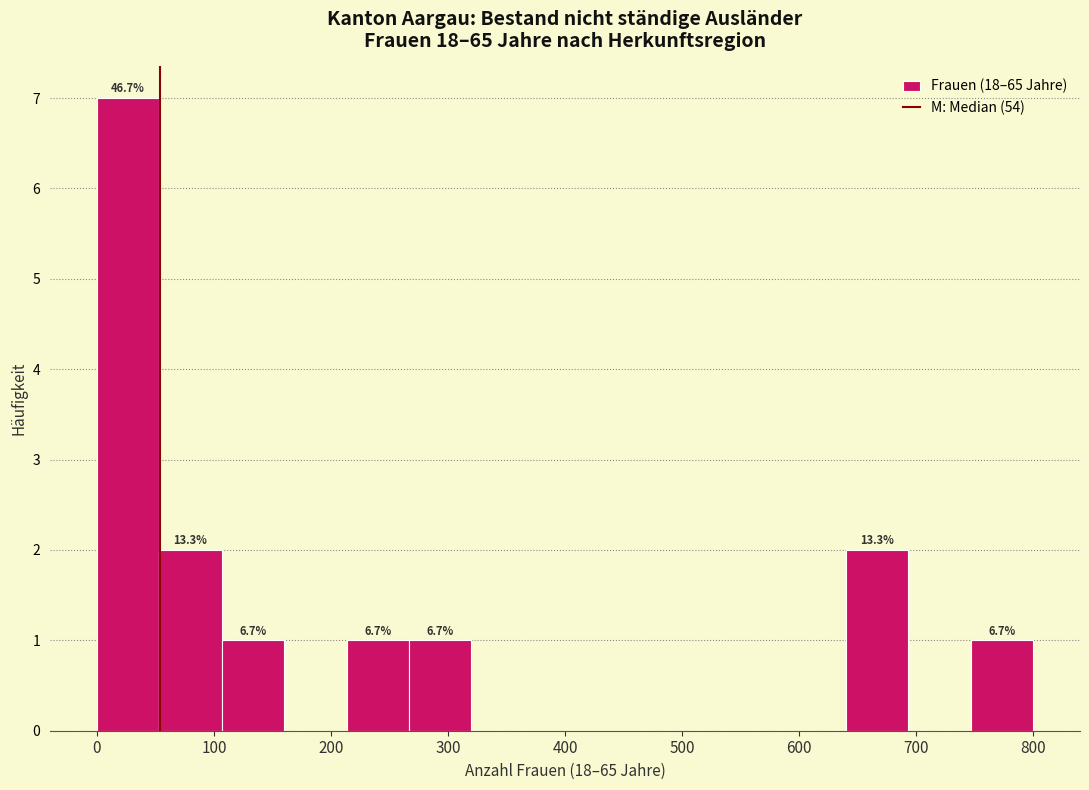

Which range on the x-axis has the tallest bar?

0 to 50